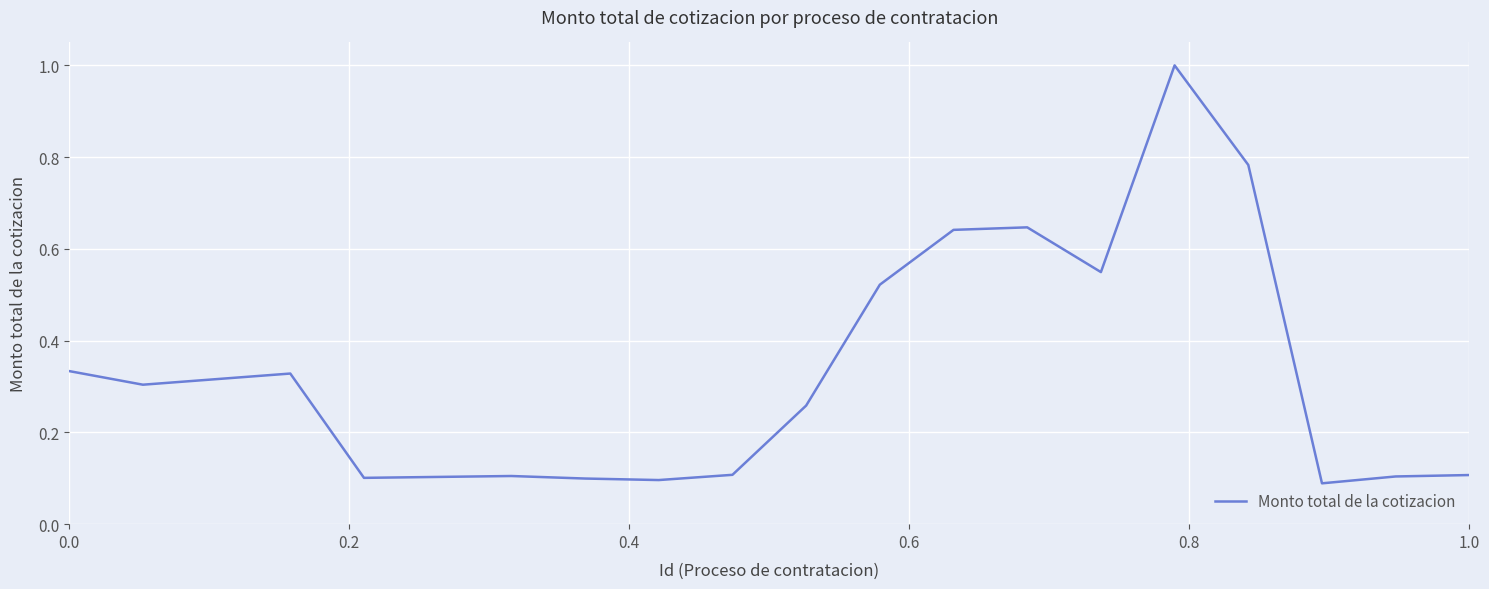

What is the difference between the maximum and minimum values?

0.9